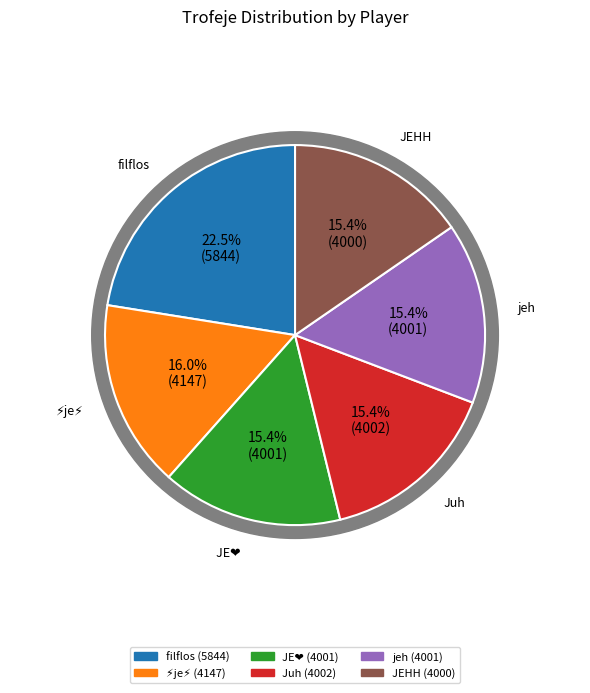

Approximately how many times larger is the value at ⚡je⚡ compared to filflos?

0.7